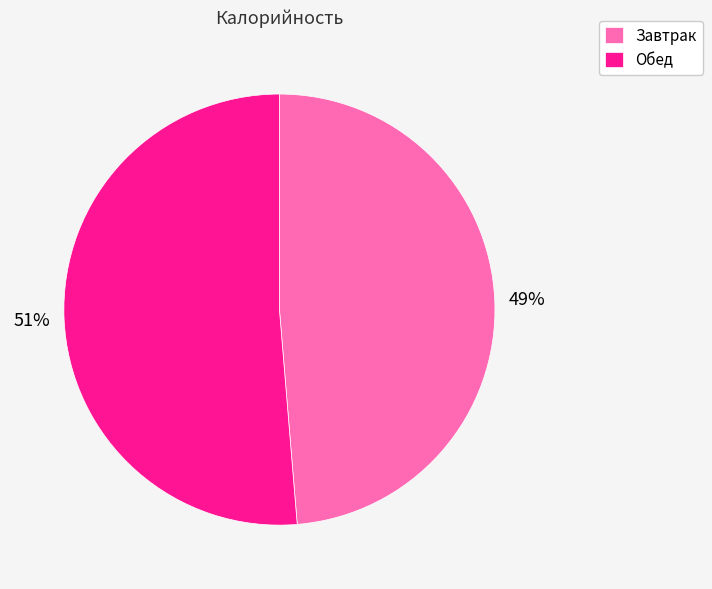

To the nearest percent, what is the combined percentage of Завтрак and Обед?

100%